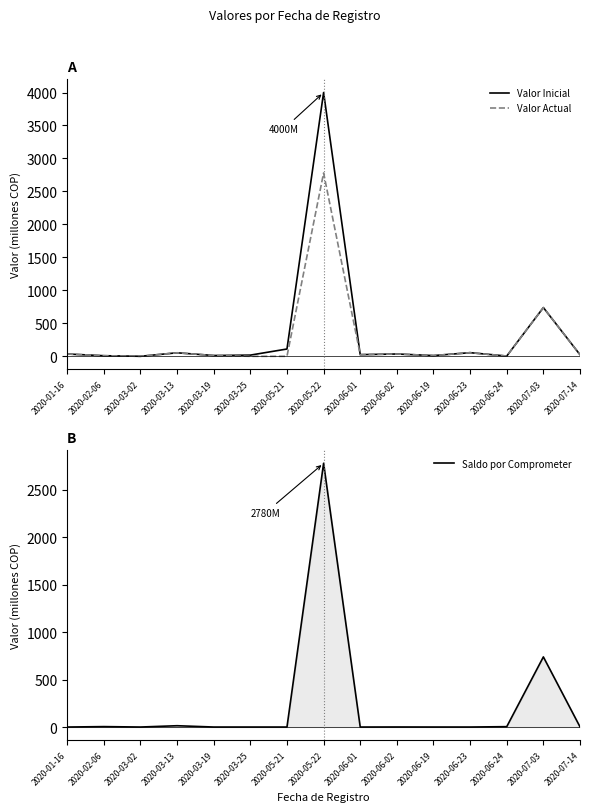

Reading left to right, transcribe all the data shown in this chart.

Valor Inicial: 34.7	9.0	0.3	53.3	12.0	18.0	110.7	4000.0	25.0	35.1	11.1	55.0	3.9	739.0	24.3
Valor Actual: 34.7	9.0	0.0	53.3	12.0	0.0	0.0	2780.0	25.0	35.1	11.1	55.0	3.9	739.0	24.3
Saldo por Comprometer: 0.0	4.4	0.0	13.8	0.0	0.0	0.0	2780.0	0.0	0.5	0.1	0.0	3.9	739.0	1.9